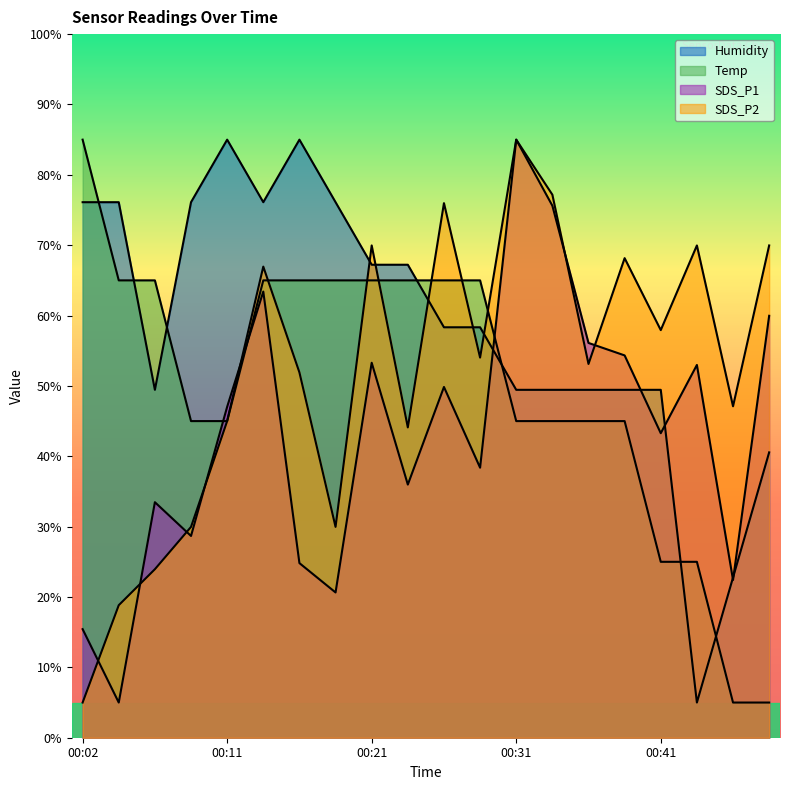

Which series has the largest range (max minus min)?

Temp